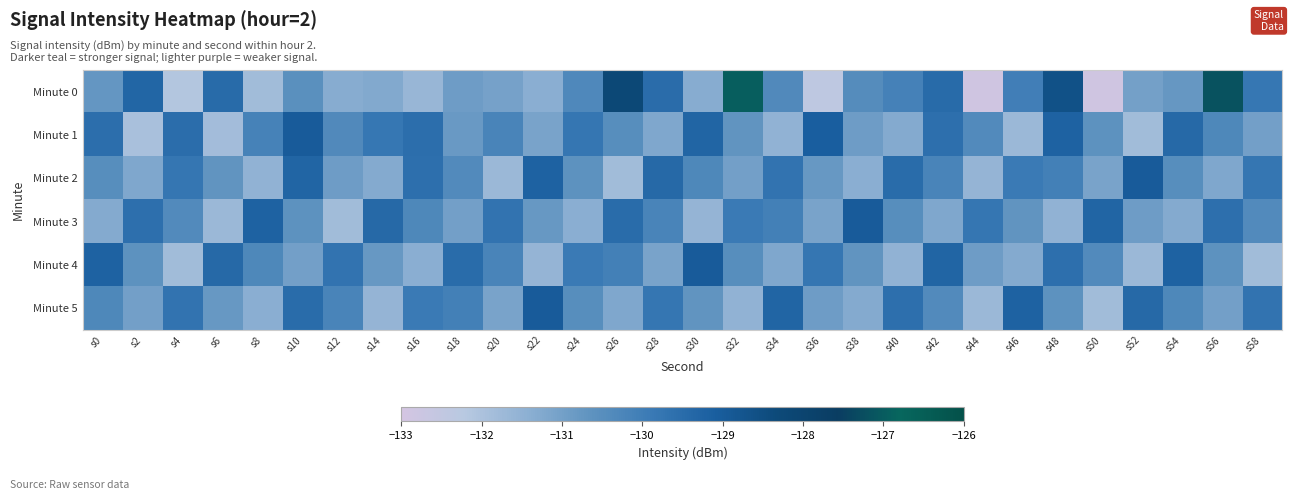

At which category is the sum across all series the highest?

s48